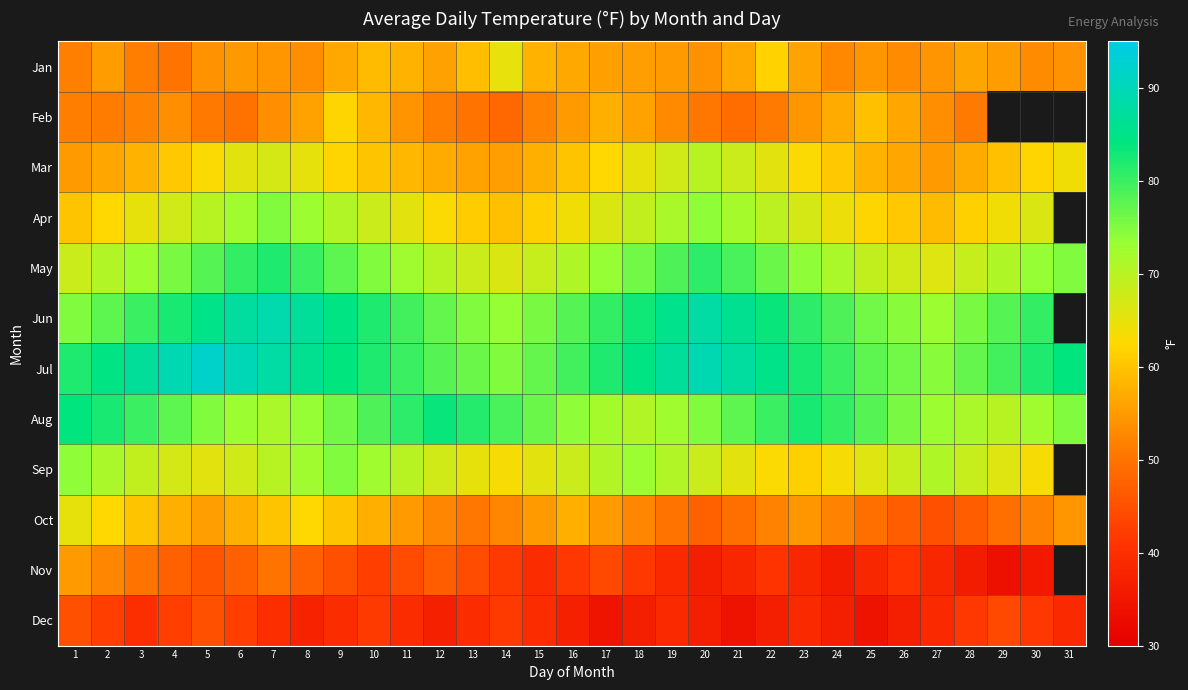

How many values in the Nov series are below 42?

15